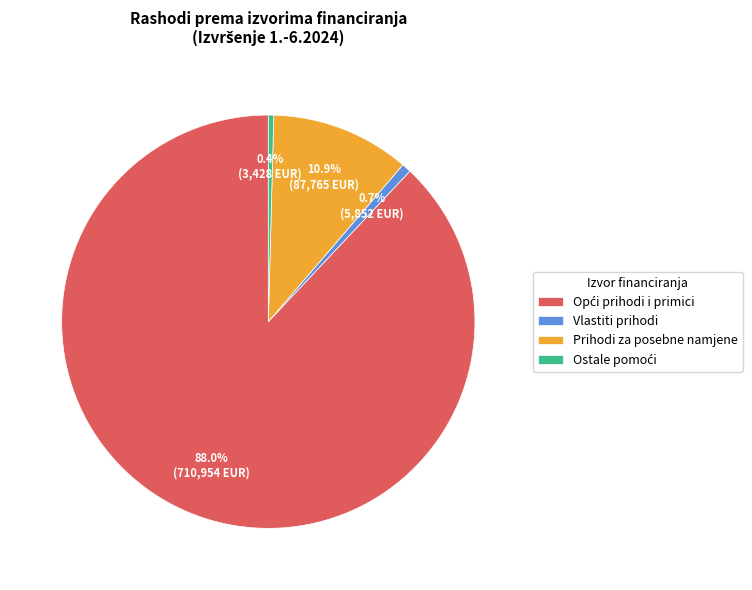

What percentage is NOT represented by Vlastiti prihodi?

99.3%